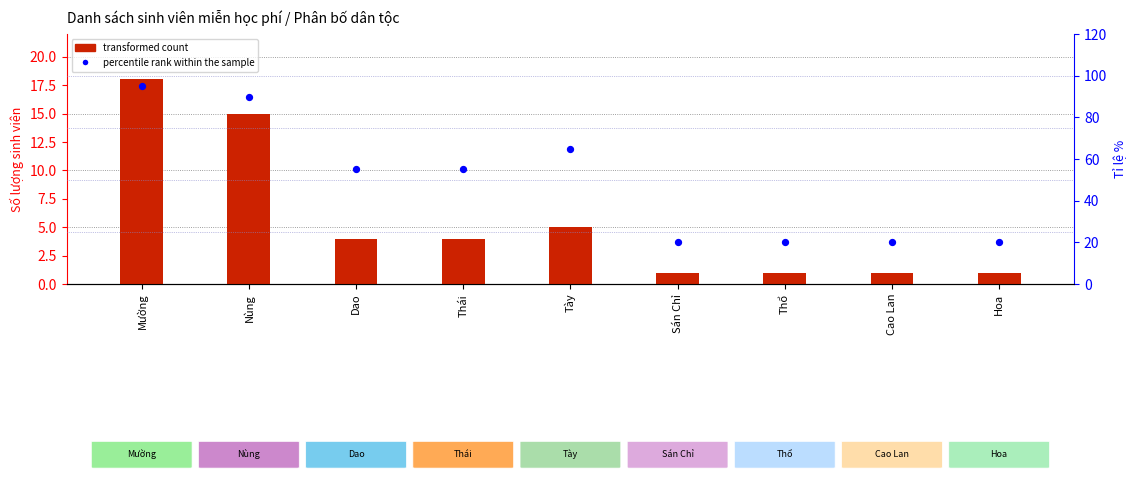

Which series reaches the maximum Y coordinate?

percentile rank within the sample